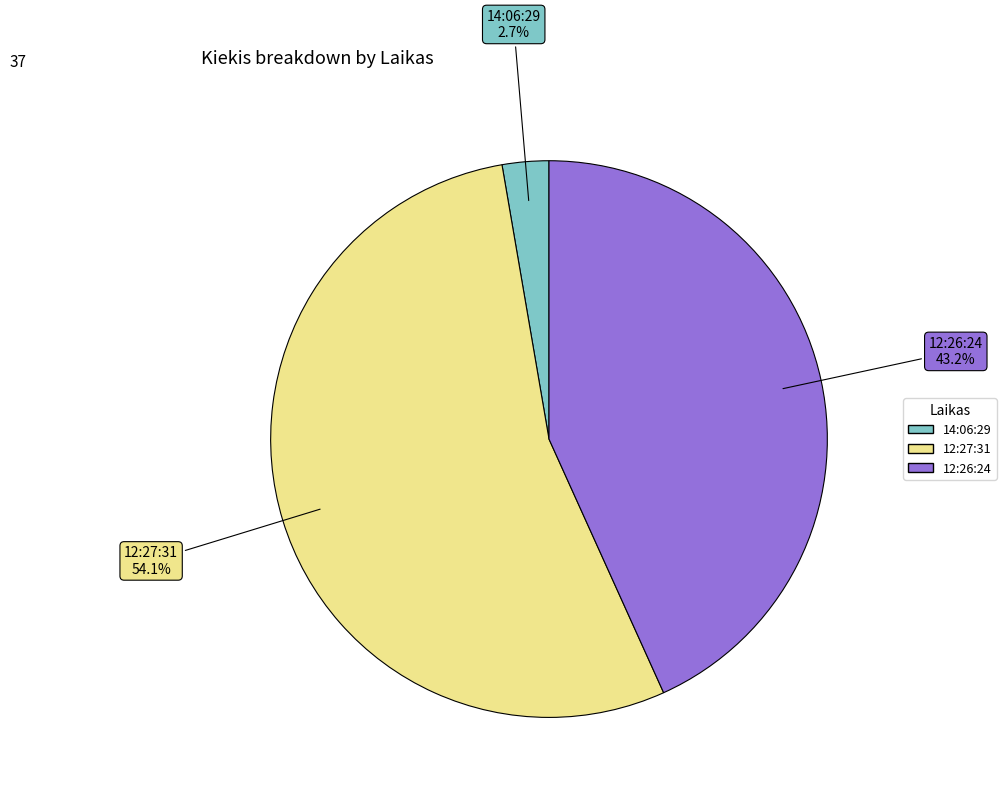

What is the total percentage of 12:27:31 and 12:26:24?

97.3%